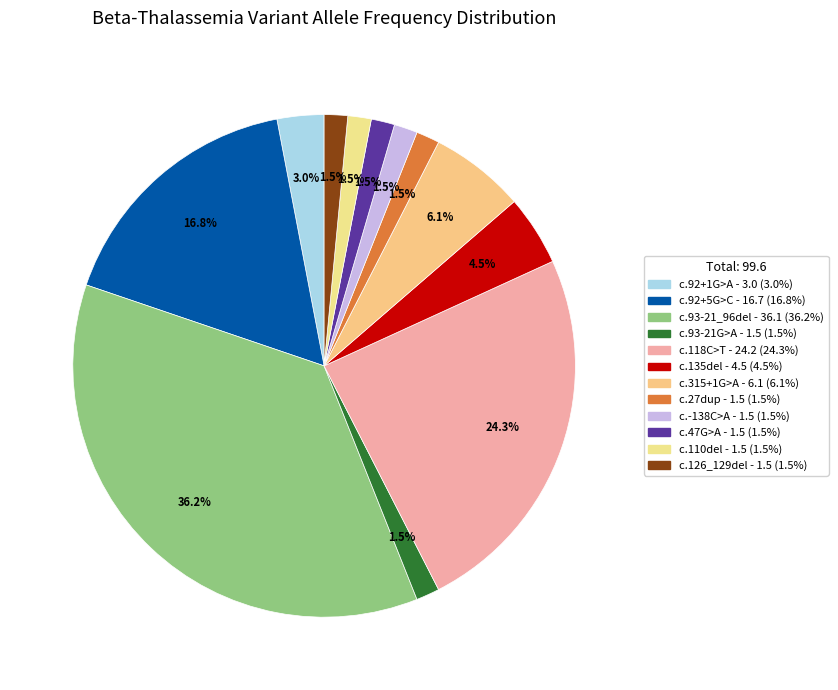

To the nearest percent, what is the combined percentage of c.315+1G>A and c.92+1G>A?

9%